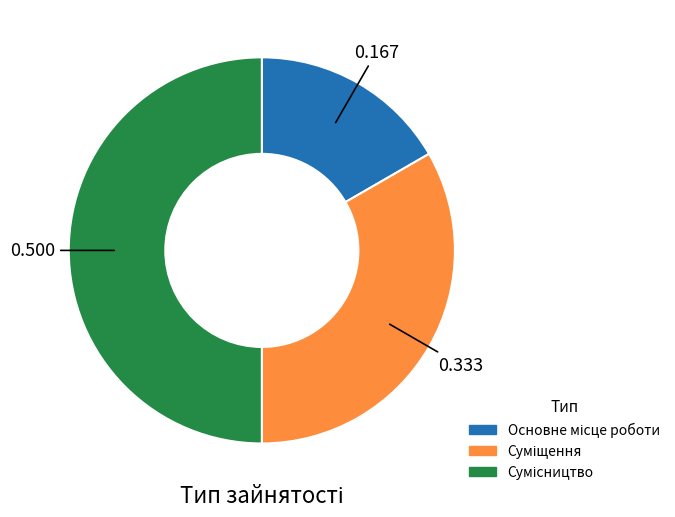

The Основне місце роботи slice represents 9% of the pie. True or false?

False